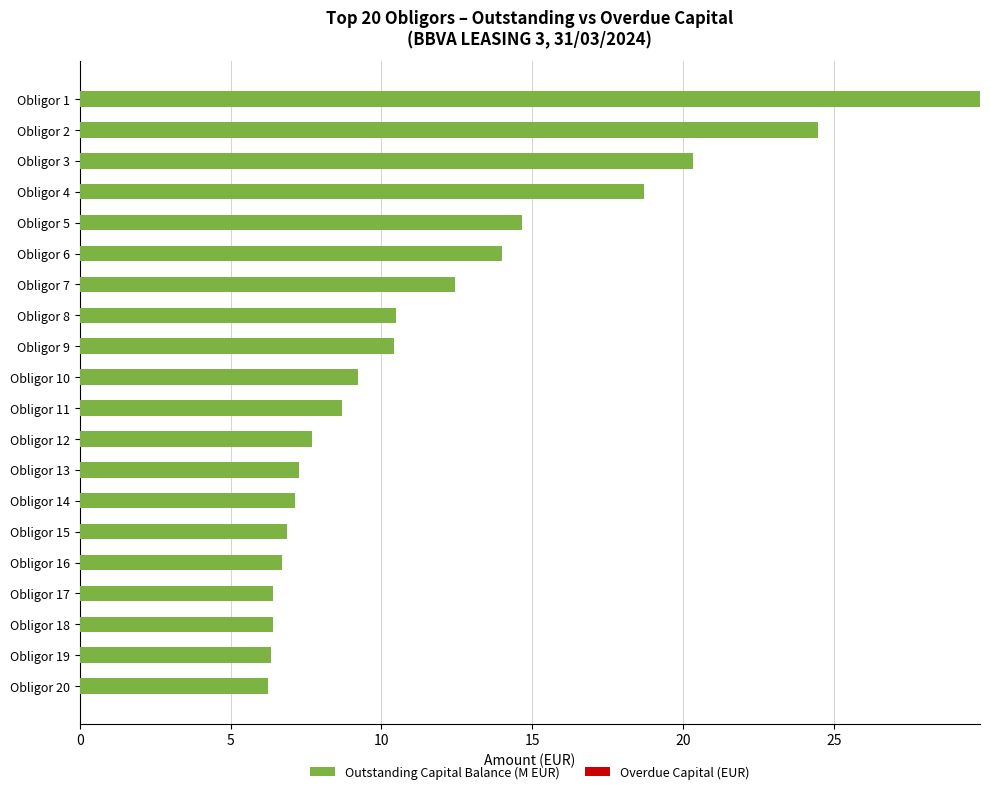

True or false: Outstanding Capital Balance (M EUR) has a value of 29.9 at Obligor 4.

False